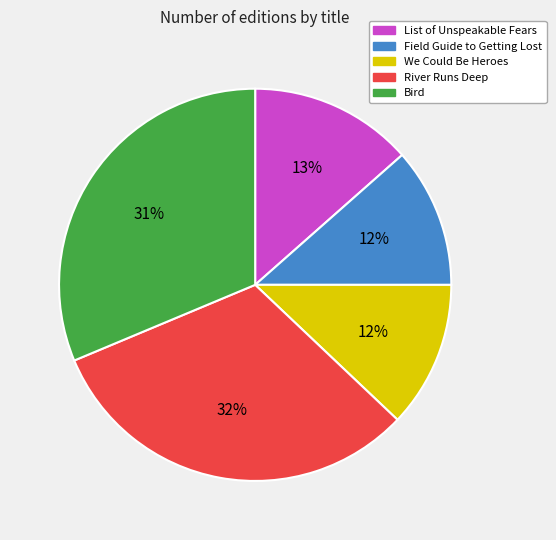

How many slices are in this pie chart?

5